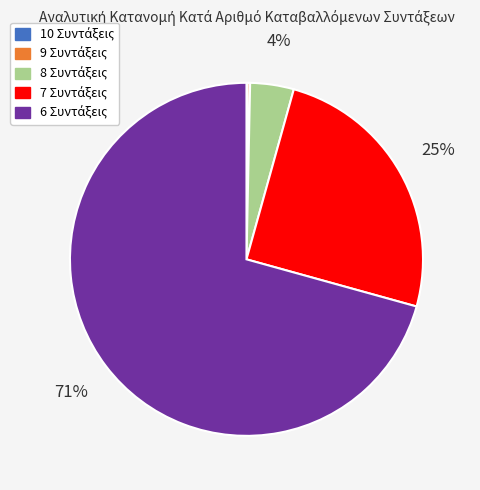

To the nearest percent, what is the difference between the largest and smallest slice percentages?

71%